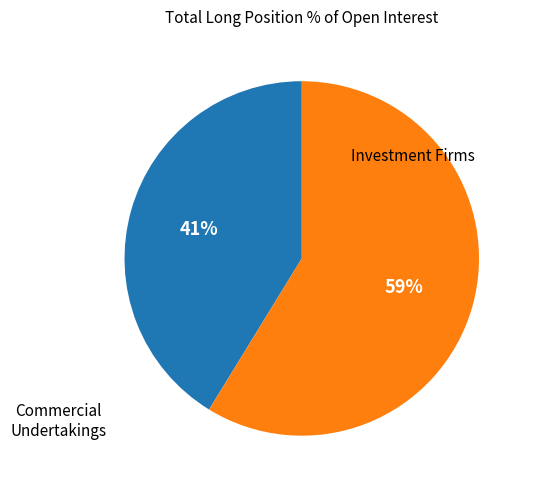

To the nearest percent, what is the average slice percentage?

50%